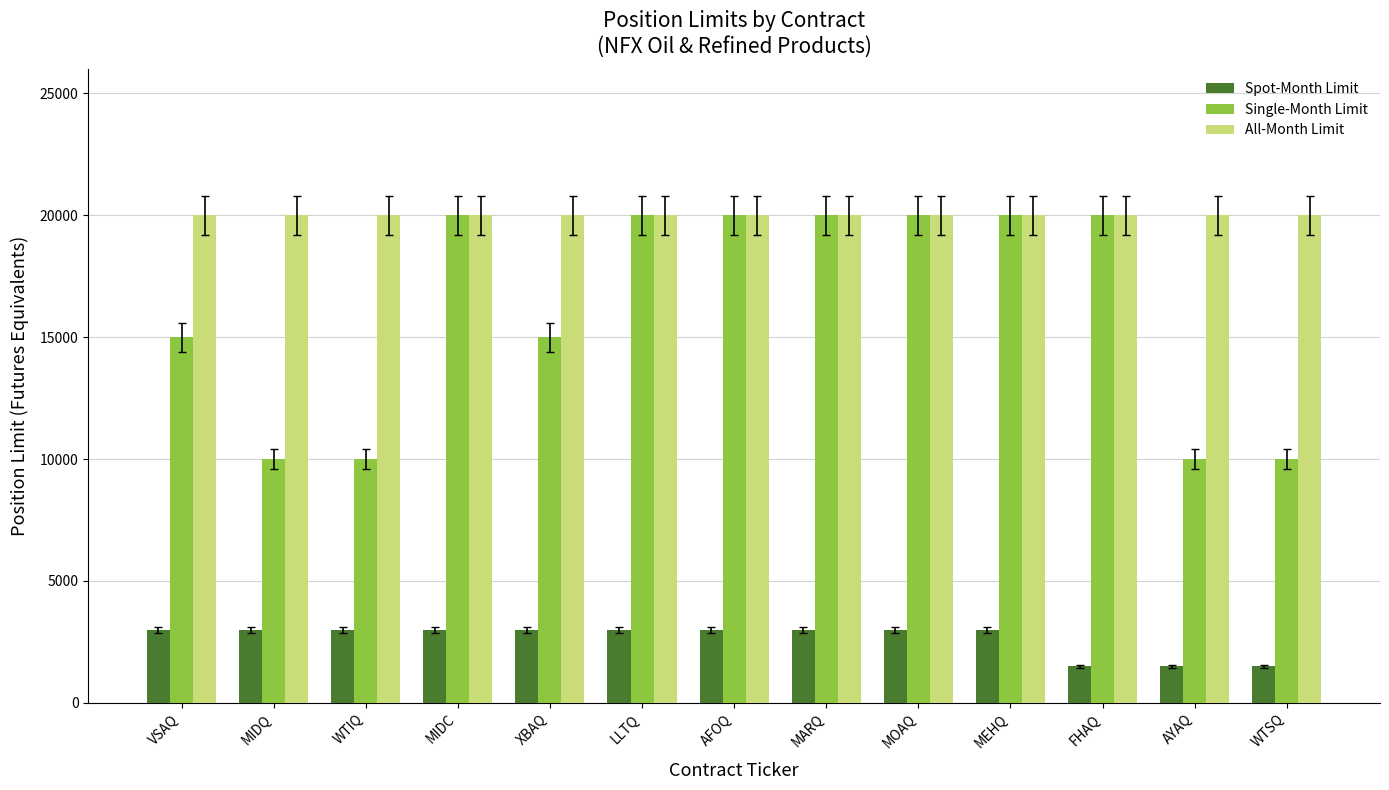

What position from the right is MEHQ?

4